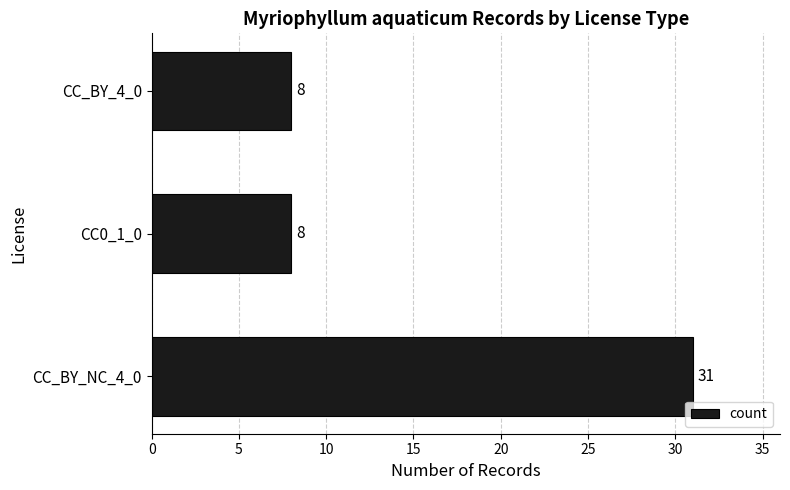

Reading top to bottom, list all the values displayed in this chart.

CC_BY_4_0=8	CC0_1_0=8	CC_BY_NC_4_0=31